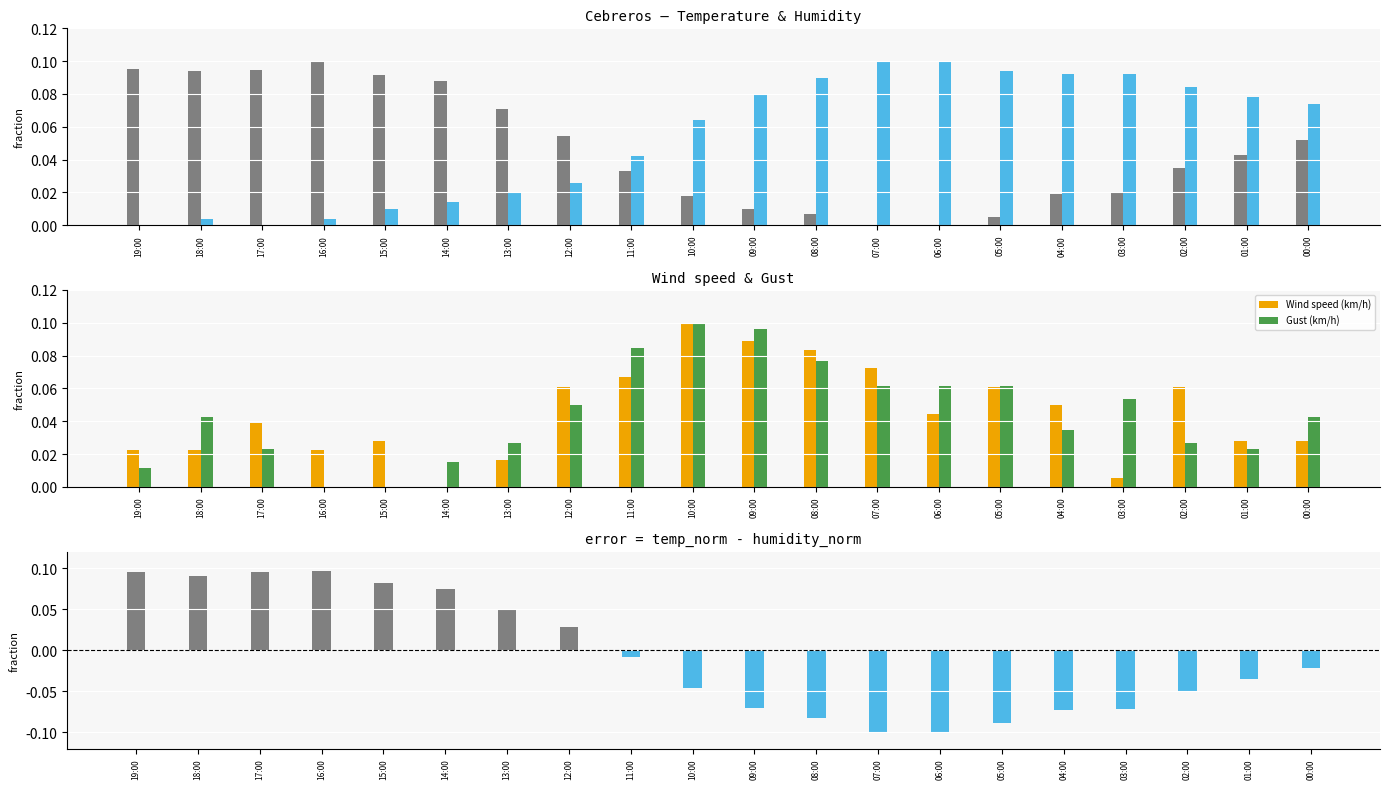

How many values in Temperature - Humidity (norm diff) are below zero?

12